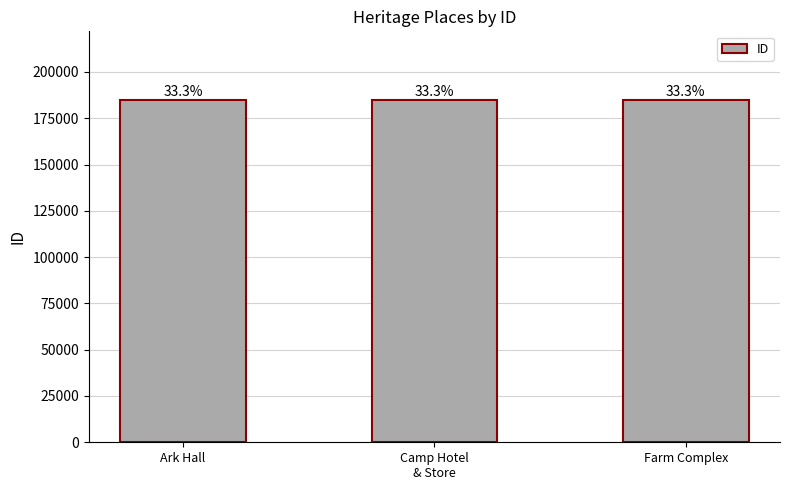

What is the ratio of the value at Farm Complex to the value at Camp Hotel
& Store?

1.0